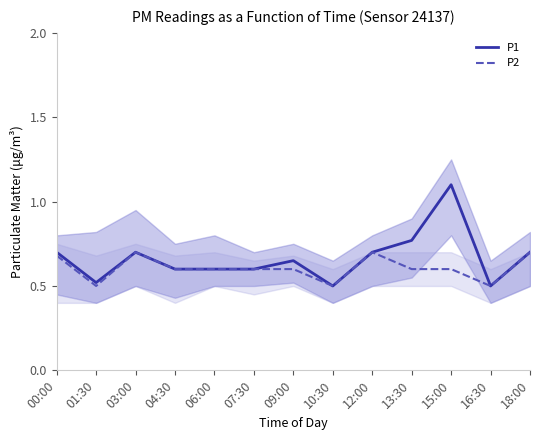

True or false: P2 has a value of 0.7 at 00:00.

True